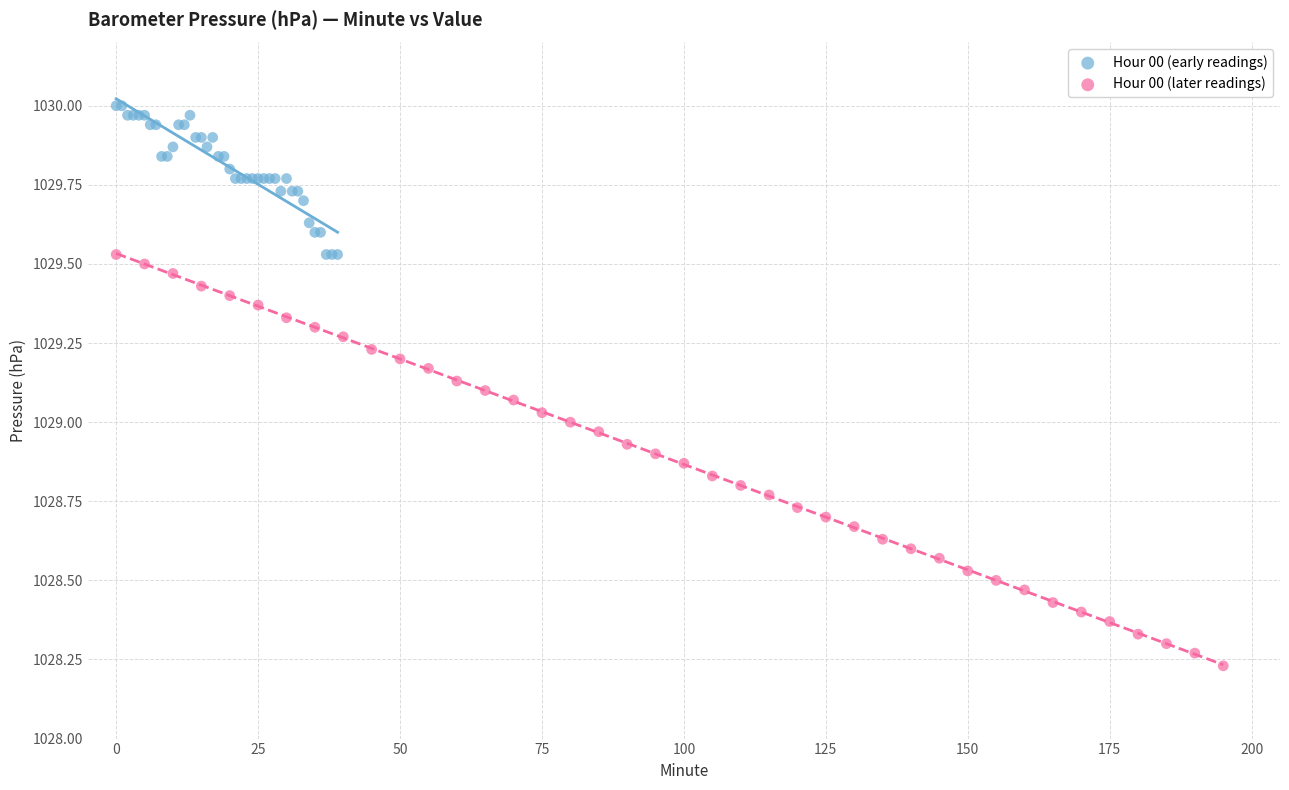

Which series contains the lowest Y value?

Hour 00 (later readings)